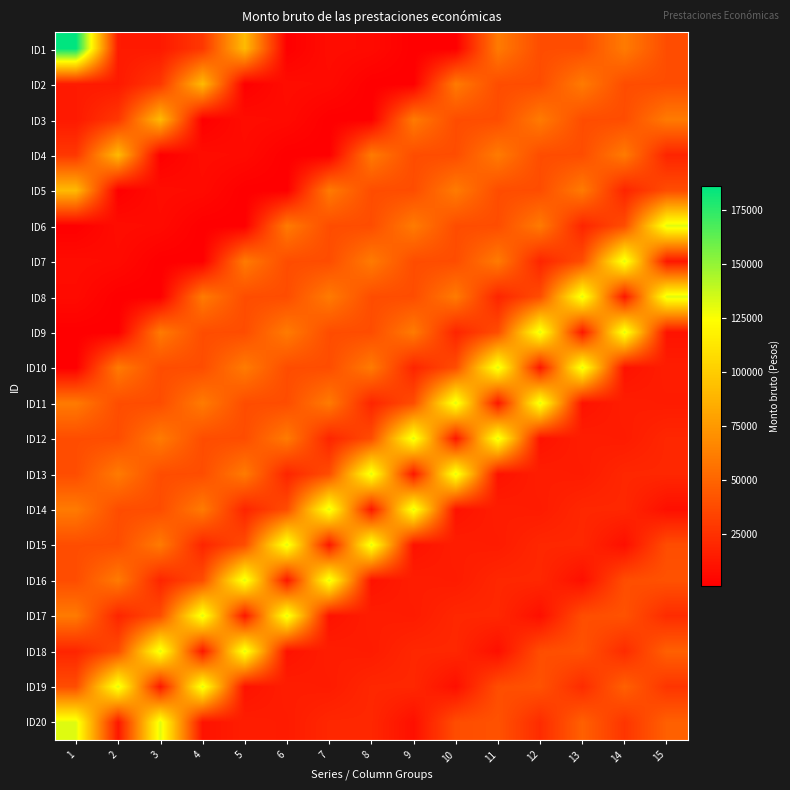

Reading left to right, extract all data points from this chart.

ID1: 1=186144.0	2=14174.4	3=13761.6	4=28135.8	5=91485.0	6=1141.8	7=7583.6	8=6550.8	9=1141.8	10=1141.8	11=60603.0	12=38502.0	13=38502.0	14=60603.0	15=38502.0
ID2: 1=14174.4	2=13761.6	3=28135.8	4=91485.0	5=1141.8	6=7583.6	7=6550.8	8=1141.8	9=1141.8	10=60603.0	11=38502.0	12=38502.0	13=60603.0	14=38502.0	15=38502.0
ID3: 1=13761.6	2=28135.8	3=91485.0	4=1141.8	5=7583.6	6=6550.8	7=1141.8	8=1141.8	9=60603.0	10=38502.0	11=38502.0	12=60603.0	13=38502.0	14=38502.0	15=60603.0
ID4: 1=28135.8	2=91485.0	3=1141.8	4=7583.6	5=6550.8	6=1141.8	7=1141.8	8=60603.0	9=38502.0	10=38502.0	11=60603.0	12=38502.0	13=38502.0	14=60603.0	15=19251.0
ID5: 1=91485.0	2=1141.8	3=7583.6	4=6550.8	5=1141.8	6=1141.8	7=60603.0	8=38502.0	9=38502.0	10=60603.0	11=38502.0	12=38502.0	13=60603.0	14=19251.0	15=38502.0
ID6: 1=1141.8	2=7583.6	3=6550.8	4=1141.8	5=1141.8	6=60603.0	7=38502.0	8=38502.0	9=60603.0	10=38502.0	11=38502.0	12=60603.0	13=19251.0	14=38502.0	15=131970.0
ID7: 1=7583.6	2=6550.8	3=1141.8	4=1141.8	5=60603.0	6=38502.0	7=38502.0	8=60603.0	9=38502.0	10=38502.0	11=60603.0	12=19251.0	13=38502.0	14=131970.0	15=12424.8
ID8: 1=6550.8	2=1141.8	3=1141.8	4=60603.0	5=38502.0	6=38502.0	7=60603.0	8=38502.0	9=38502.0	10=60603.0	11=19251.0	12=38502.0	13=131970.0	14=12424.8	15=131970.0
ID9: 1=1141.8	2=1141.8	3=60603.0	4=38502.0	5=38502.0	6=60603.0	7=38502.0	8=38502.0	9=60603.0	10=19251.0	11=38502.0	12=131970.0	13=12424.8	14=131970.0	15=10388.1
ID10: 1=1141.8	2=60603.0	3=38502.0	4=38502.0	5=60603.0	6=38502.0	7=38502.0	8=60603.0	9=19251.0	10=38502.0	11=131970.0	12=12424.8	13=131970.0	14=10388.1	15=15584.8
ID11: 1=60603.0	2=38502.0	3=38502.0	4=60603.0	5=38502.0	6=38502.0	7=60603.0	8=19251.0	9=38502.0	10=131970.0	11=12424.8	12=131970.0	13=10388.1	14=15584.8	15=14605.3
ID12: 1=38502.0	2=38502.0	3=60603.0	4=38502.0	5=38502.0	6=60603.0	7=19251.0	8=38502.0	9=131970.0	10=12424.8	11=131970.0	12=10388.1	13=15584.8	14=14605.3	15=20228.7
ID13: 1=38502.0	2=60603.0	3=38502.0	4=38502.0	5=60603.0	6=19251.0	7=38502.0	8=131970.0	9=12424.8	10=131970.0	11=10388.1	12=15584.8	13=14605.3	14=20228.7	15=20228.7
ID14: 1=60603.0	2=38502.0	3=38502.0	4=60603.0	5=19251.0	6=38502.0	7=131970.0	8=12424.8	9=131970.0	10=10388.1	11=15584.8	12=14605.3	13=20228.7	14=20228.7	15=8842.8
ID15: 1=38502.0	2=38502.0	3=60603.0	4=19251.0	5=38502.0	6=131970.0	7=12424.8	8=131970.0	9=10388.1	10=15584.8	11=14605.3	12=20228.7	13=20228.7	14=8842.8	15=38502.0
ID16: 1=38502.0	2=60603.0	3=19251.0	4=38502.0	5=131970.0	6=12424.8	7=131970.0	8=10388.1	9=15584.8	10=14605.3	11=20228.7	12=20228.7	13=8842.8	14=38502.0	15=40830.0
ID17: 1=60603.0	2=19251.0	3=38502.0	4=131970.0	5=12424.8	6=131970.0	7=10388.1	8=15584.8	9=14605.3	10=20228.7	11=20228.7	12=8842.8	13=38502.0	14=40830.0	15=22500.0
ID18: 1=19251.0	2=38502.0	3=131970.0	4=12424.8	5=131970.0	6=10388.1	7=15584.8	8=14605.3	9=20228.7	10=20228.7	11=8842.8	12=38502.0	13=40830.0	14=22500.0	15=47745.0
ID19: 1=38502.0	2=131970.0	3=12424.8	4=131970.0	5=10388.1	6=15584.8	7=14605.3	8=20228.7	9=20228.7	10=8842.8	11=38502.0	12=40830.0	13=22500.0	14=47745.0	15=27000.0
ID20: 1=131970.0	2=12424.8	3=131970.0	4=10388.1	5=15584.8	6=14605.3	7=20228.7	8=20228.7	9=8842.8	10=38502.0	11=40830.0	12=22500.0	13=47745.0	14=27000.0	15=47745.0